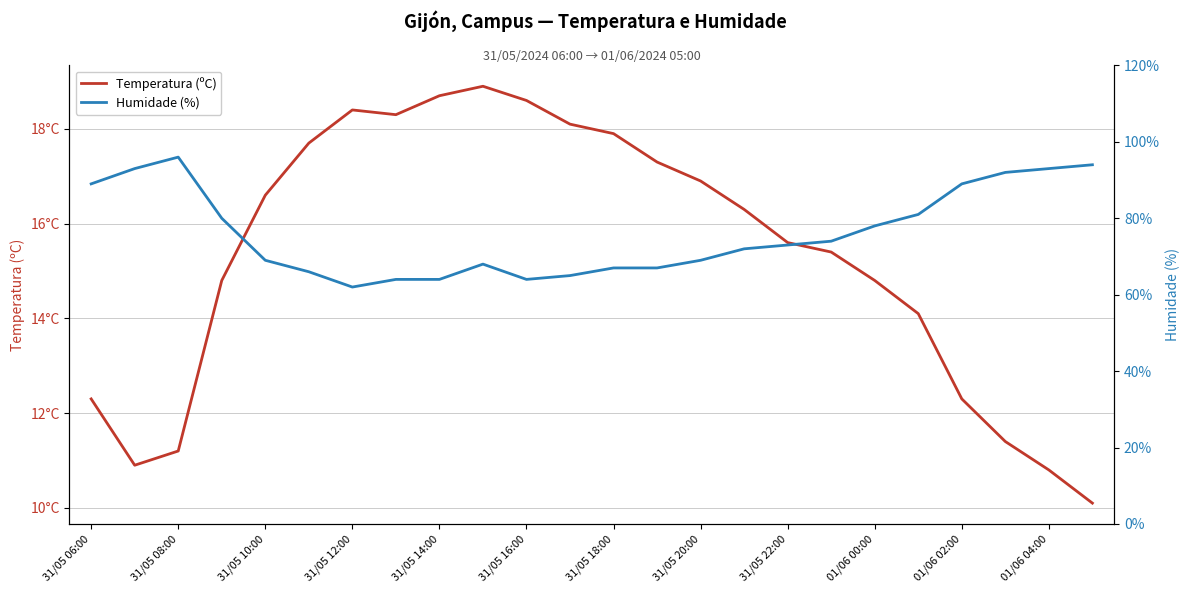

True or false: Temperatura (ºC) has more than 0 points higher than both neighbors.

True